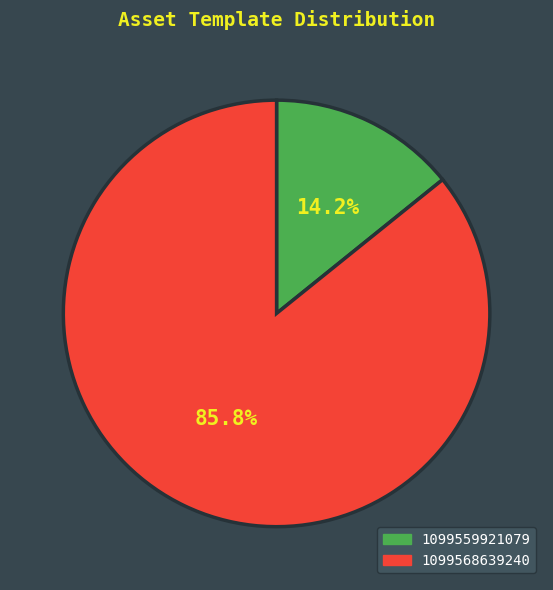

True or false: 1099568639240 accounts for 95% of the total.

False